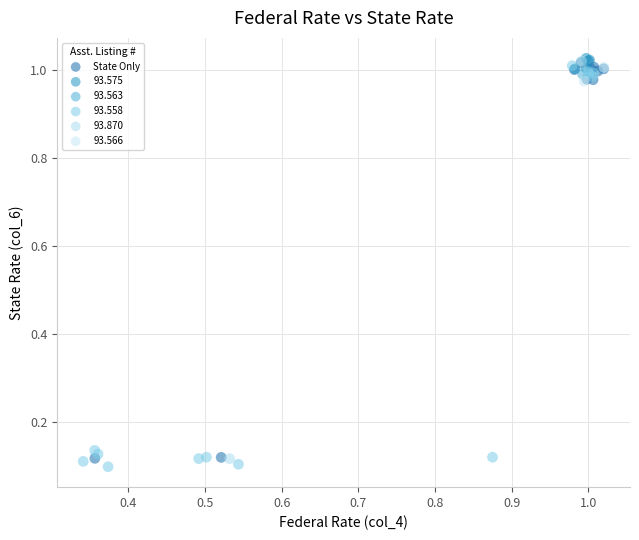

What are all the series names shown in the legend?

State Only, 93.566, 93.870, 93.563, 93.575, 93.558